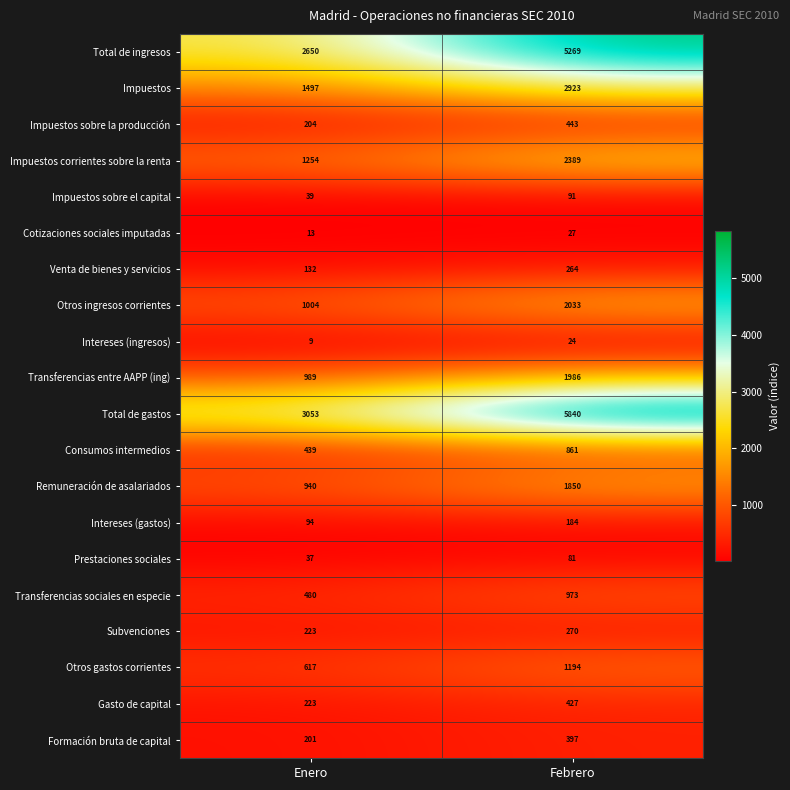

What value does the Remuneración de asalariados series have at Febrero, to the nearest 50?

1850